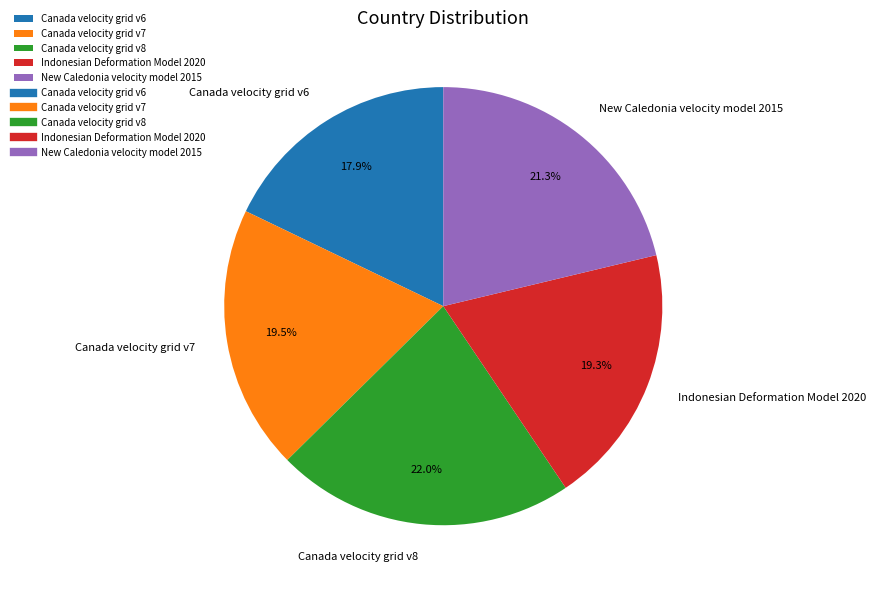

To the nearest percent, what is the combined percentage of Indonesian Deformation Model 2020 and New Caledonia velocity model 2015?

41%